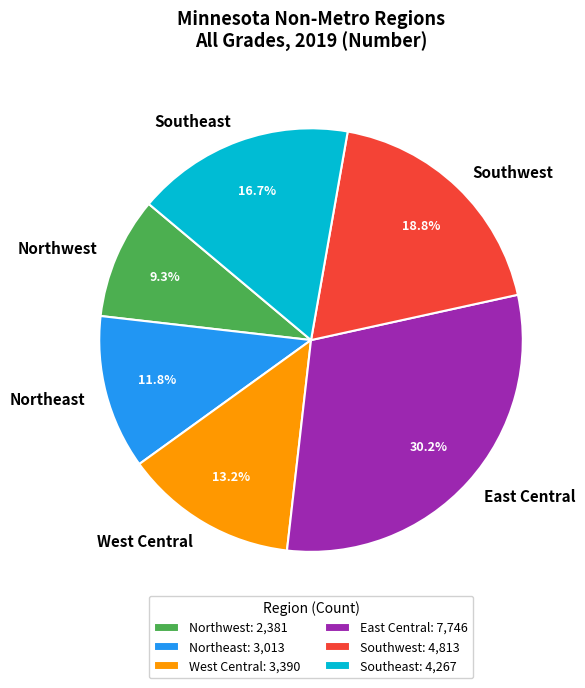

What is the ratio of the value at Southeast to the value at Northeast?

1.4